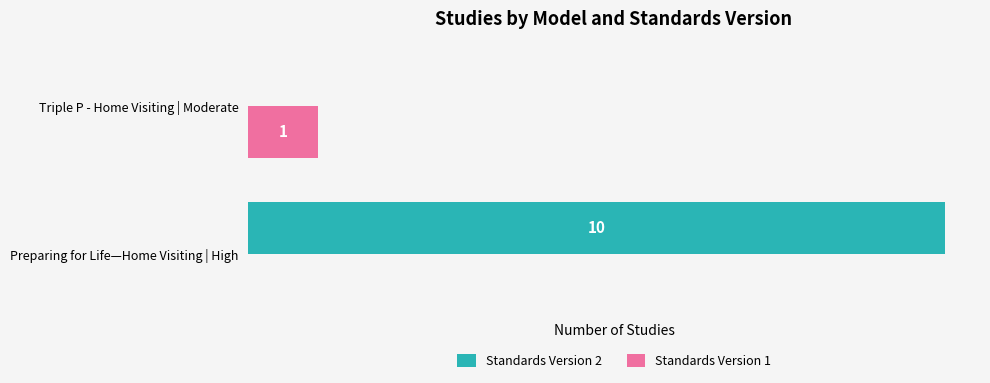

Is the value of Standards Version 1 at Preparing for Life—Home Visiting | High greater than the value of Standards Version 2 at Preparing for Life—Home Visiting | High?

No